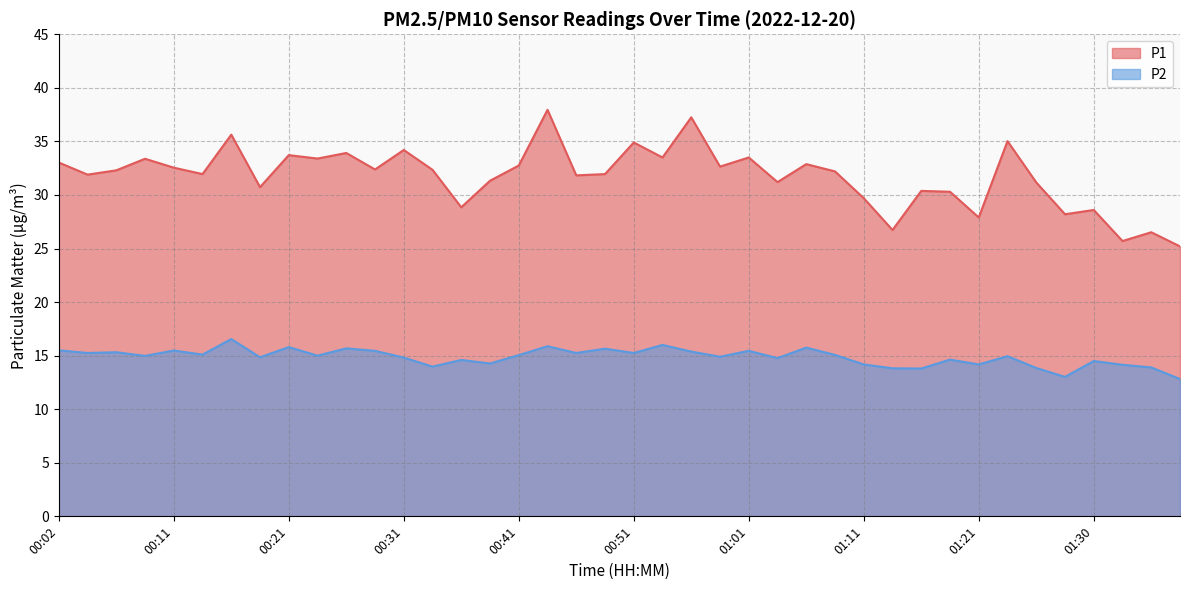

Rank the categories by P2 value from highest to lowest.

00:16, 00:53, 00:43, 00:21, 01:06, 00:26, 00:48, 00:02, 00:11, 00:28, 01:01, 00:56, 00:06, 00:04, 00:46, 00:51, 00:14, 01:08, 00:41, 00:24, 00:09, 01:23, 00:58, 00:19, 00:31, 01:03, 01:18, 00:36, 01:30, 00:38, 01:11, 01:21, 01:33, 00:33, 01:35, 01:25, 01:13, 01:16, 01:28, 01:38